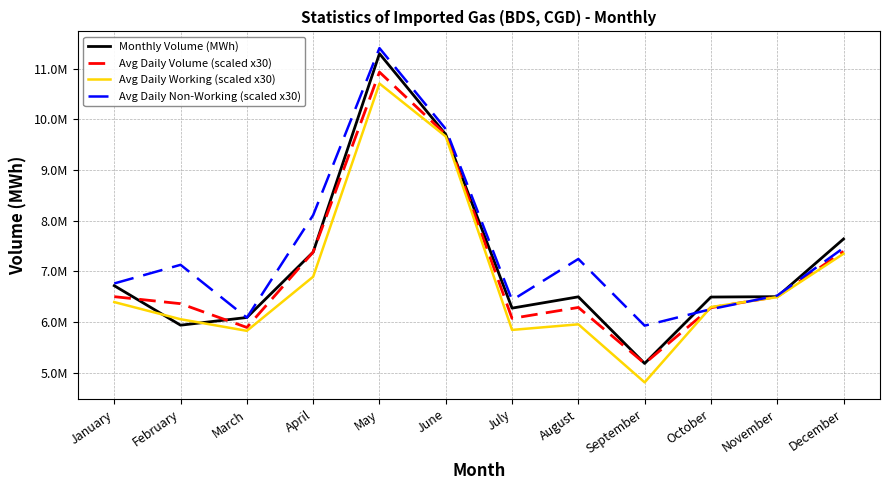

In Monthly Volume (MWh), how many points are higher than both neighbors (excluding endpoints)?

2